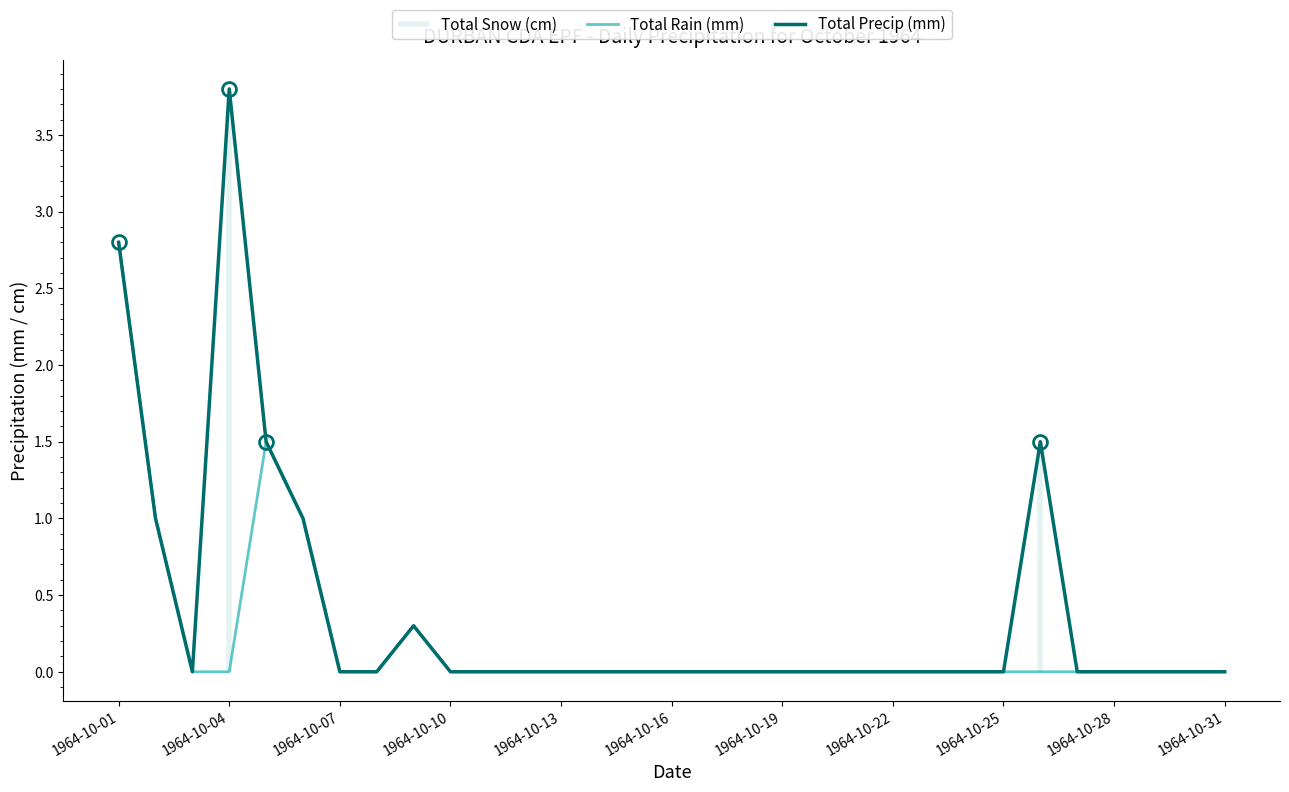

What is the maximum value for Total Precip (mm)?

3.8